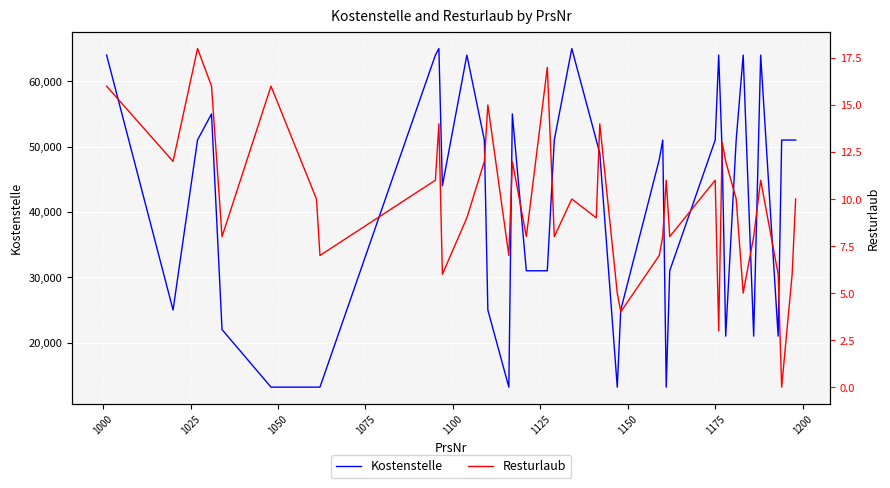

How many interior local peaks does the Kostenstelle series have?

9